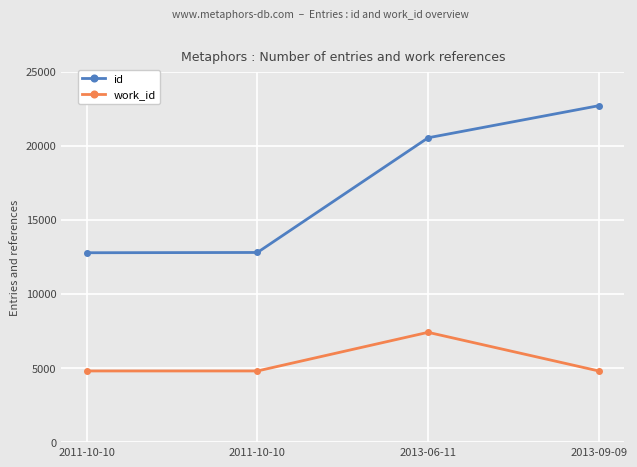

Is this an area chart (filled region under the line)?

No